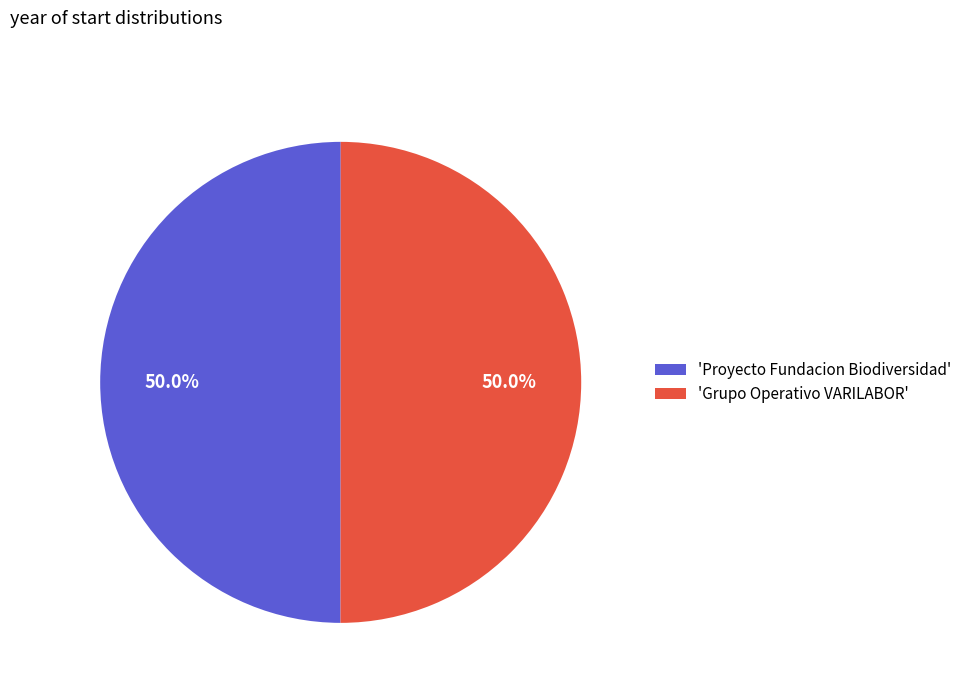

To the nearest percent, what is the average slice percentage?

50%